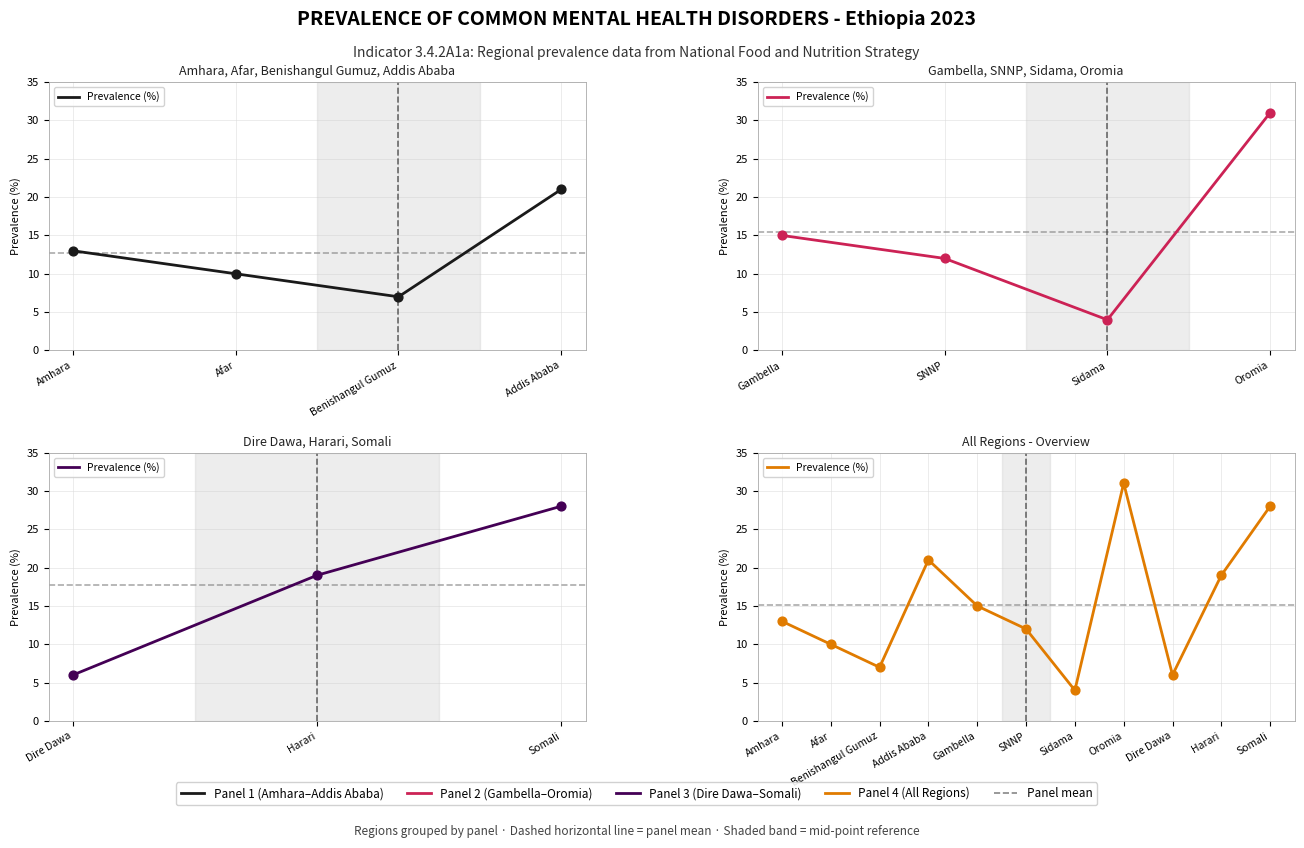

What is the change in value from Benishangul Gumuz to Addis Ababa?

+14